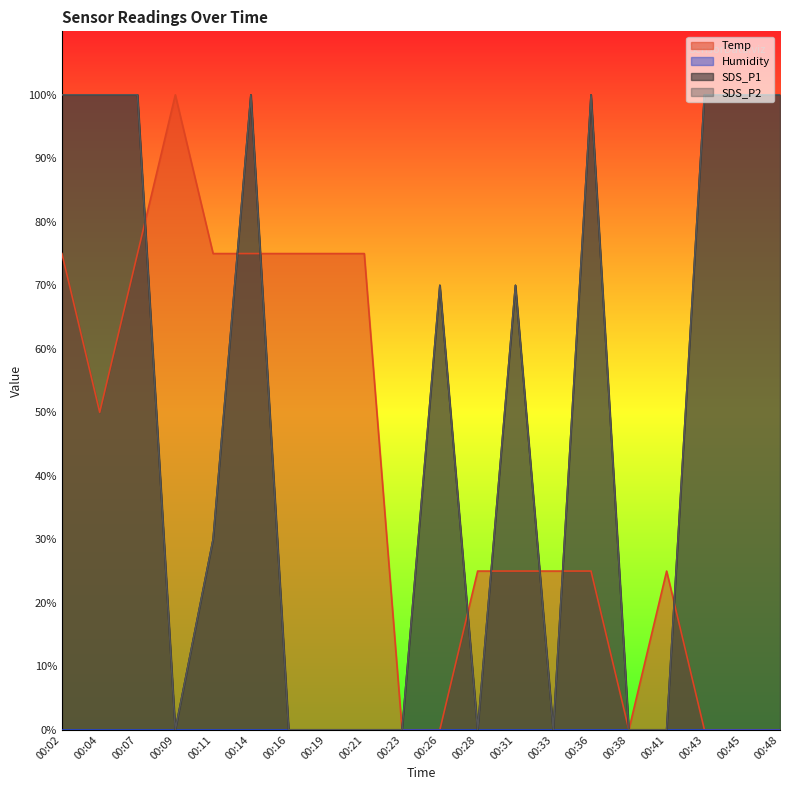

What is the maximum value for SDS_P2?

100.0